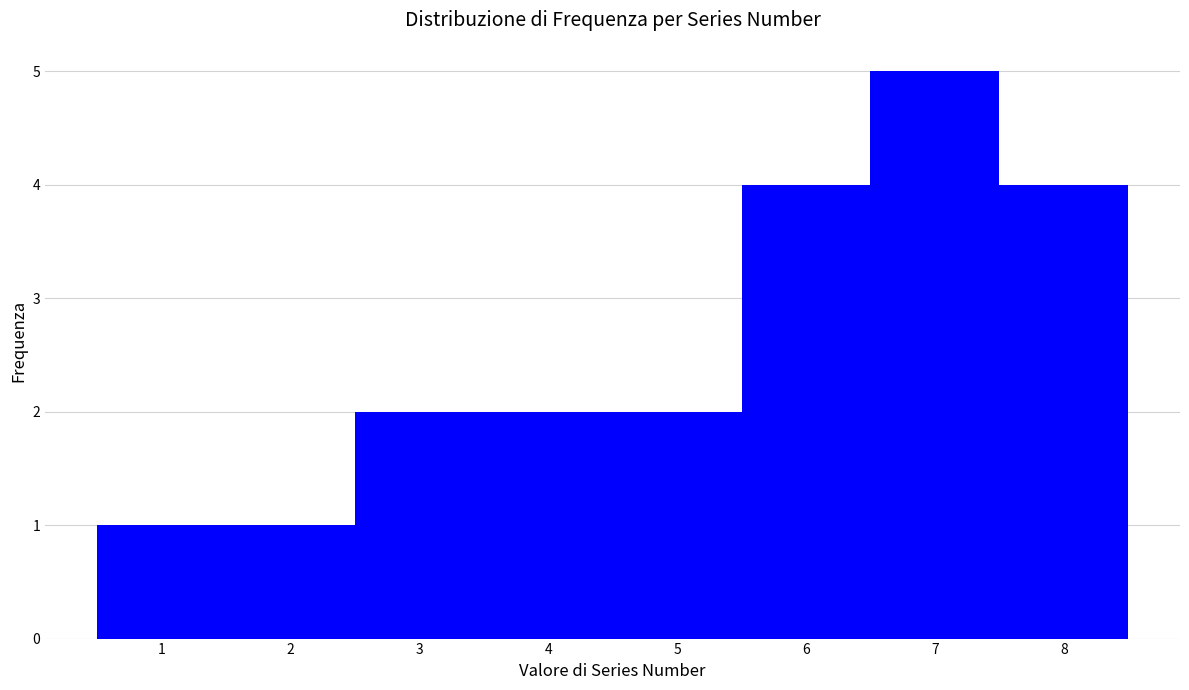

Over which range of the x-axis is the bar tallest?

6.5 to 7.5